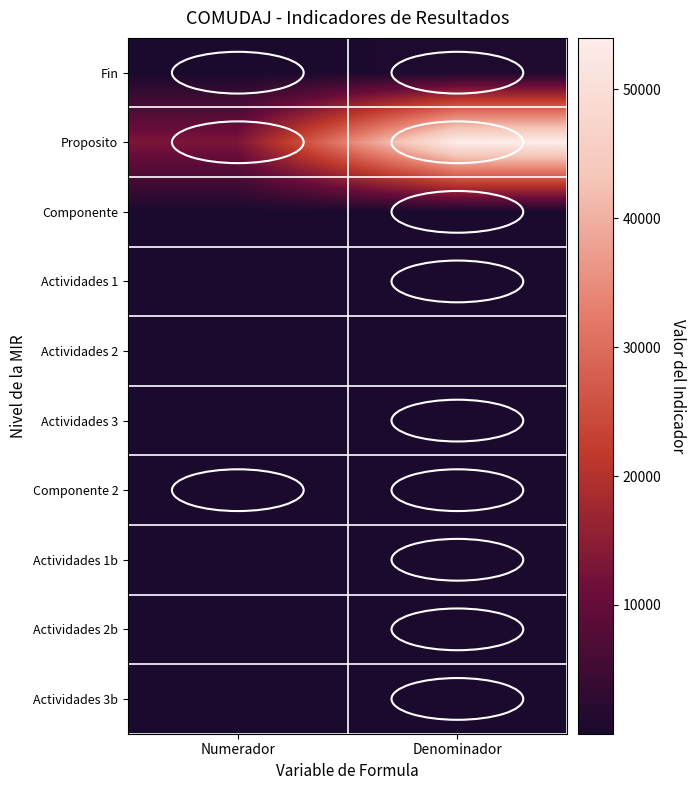

Between Denominador and Numerador, which is larger?

Denominador